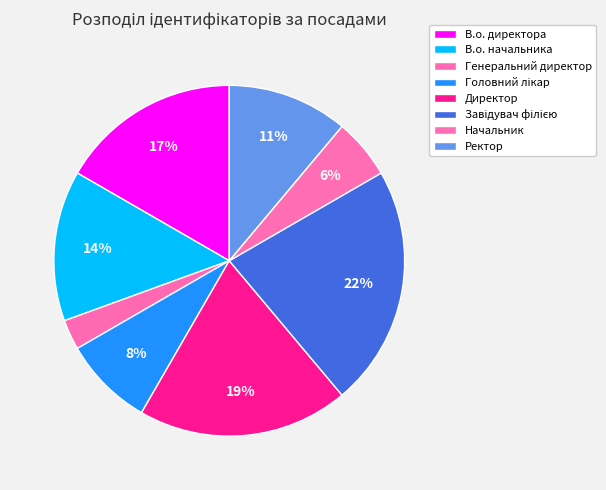

What is the smallest slice in the pie chart?

Генеральний директор